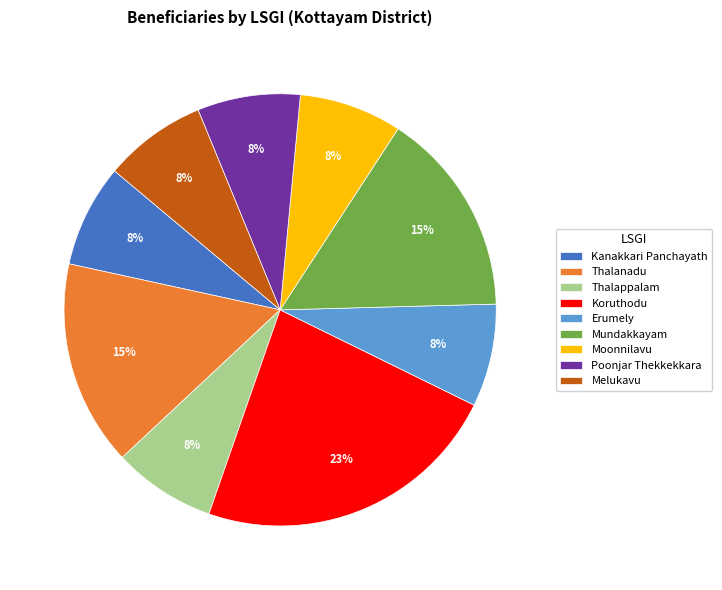

To the nearest percent, what is the difference between the largest and smallest slice percentages?

15%